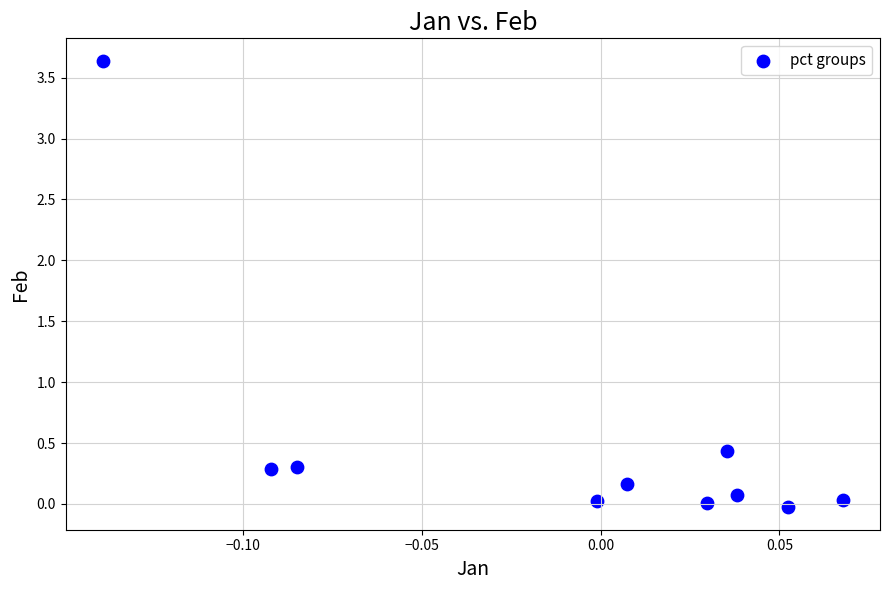

What is the range of Y values (max minus min)?

3.7